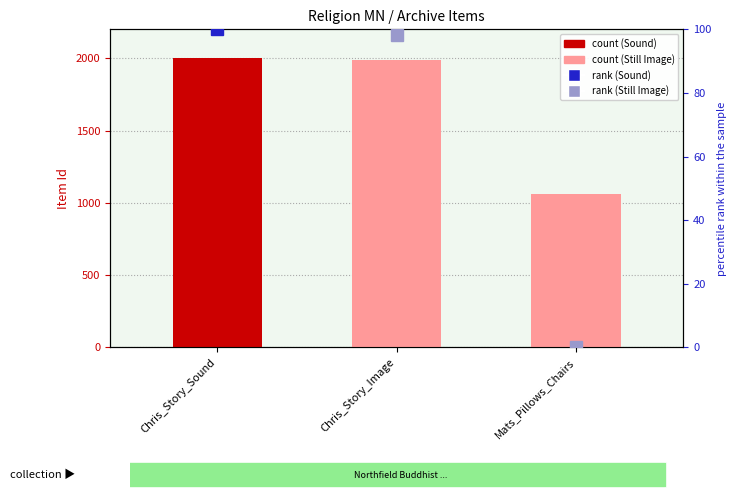

List the labels in order of value, largest first.

Chris_Story_Sound, Chris_Story_Image, Mats_Pillows_Chairs